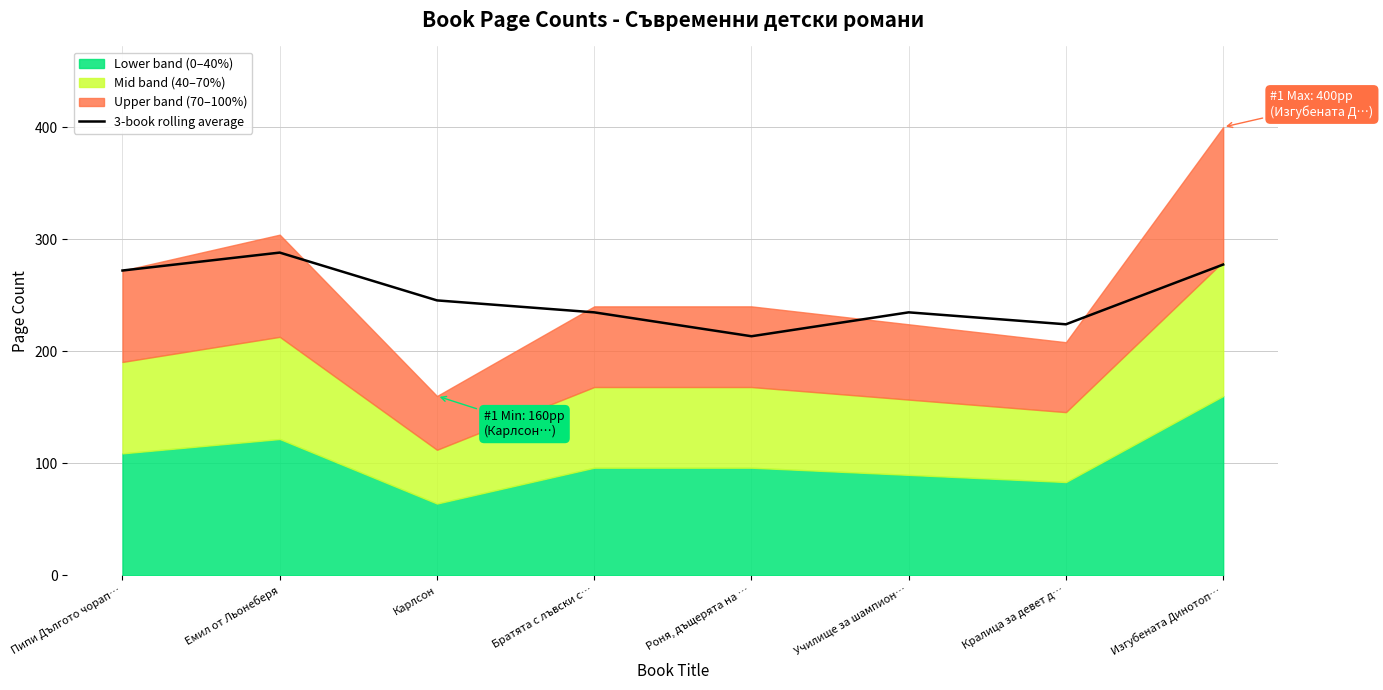

What is the sum of all values?

1989.3